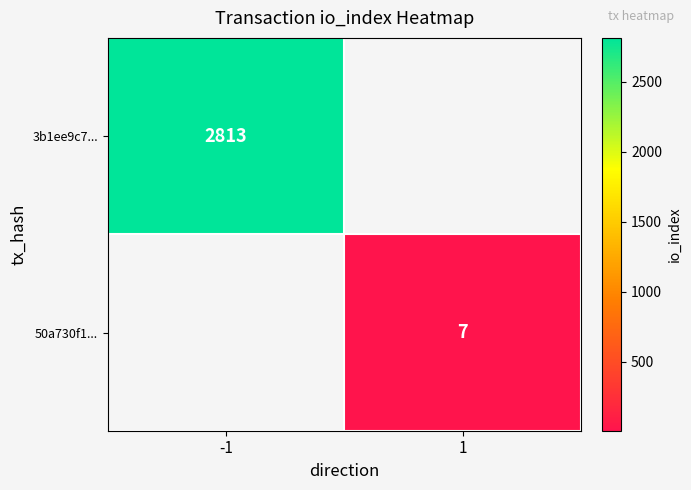

The 3b1ee9c7... series shows 4673.9 at -1. True or false?

False